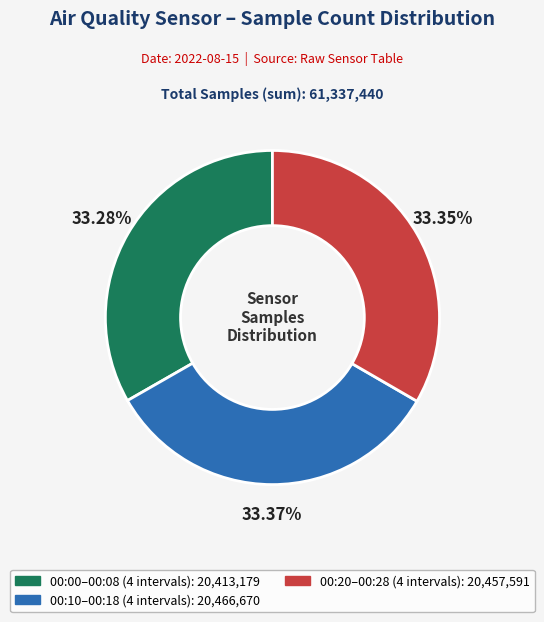

Is there a majority slice in this chart?

No